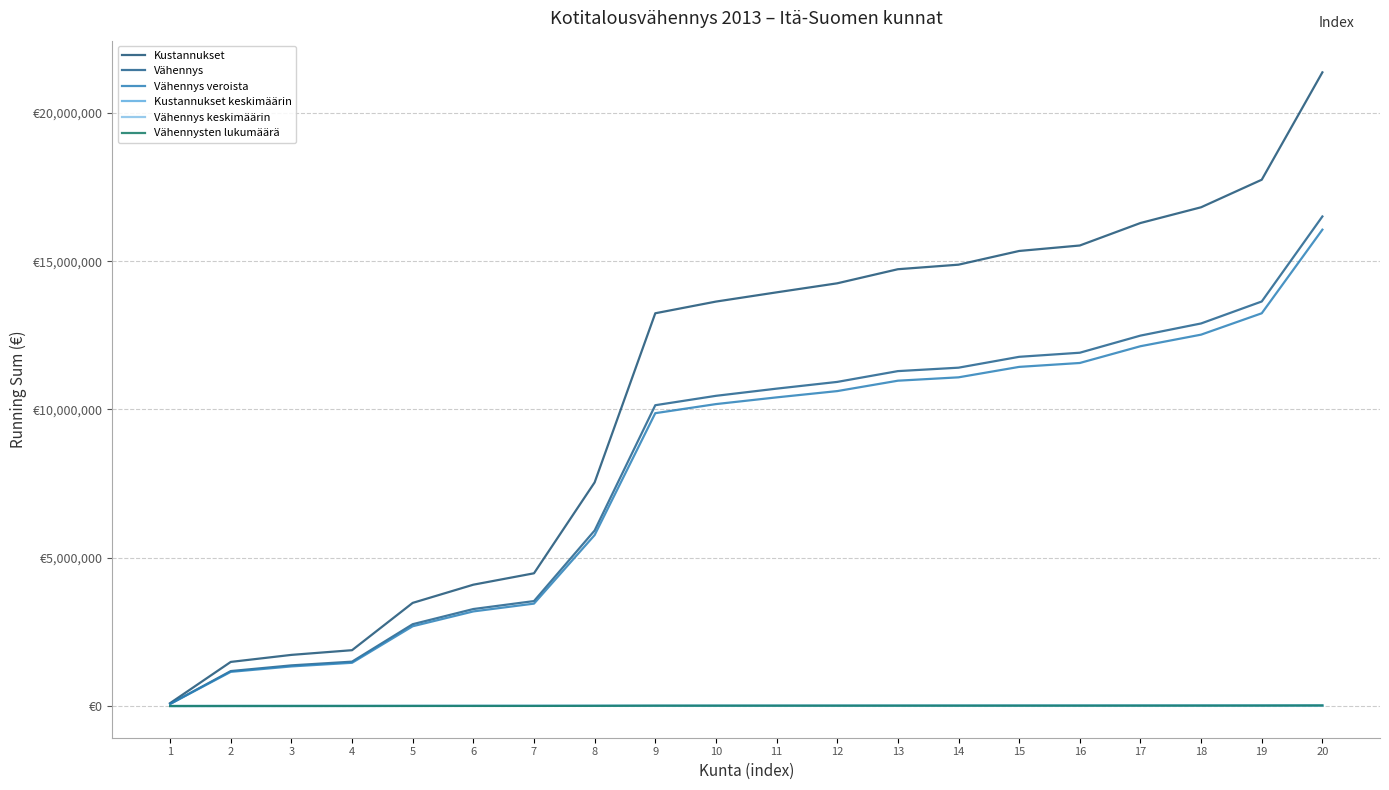

True or false: Kustannukset keskimäärin and Vähennys keskimäärin intersect in this chart.

False